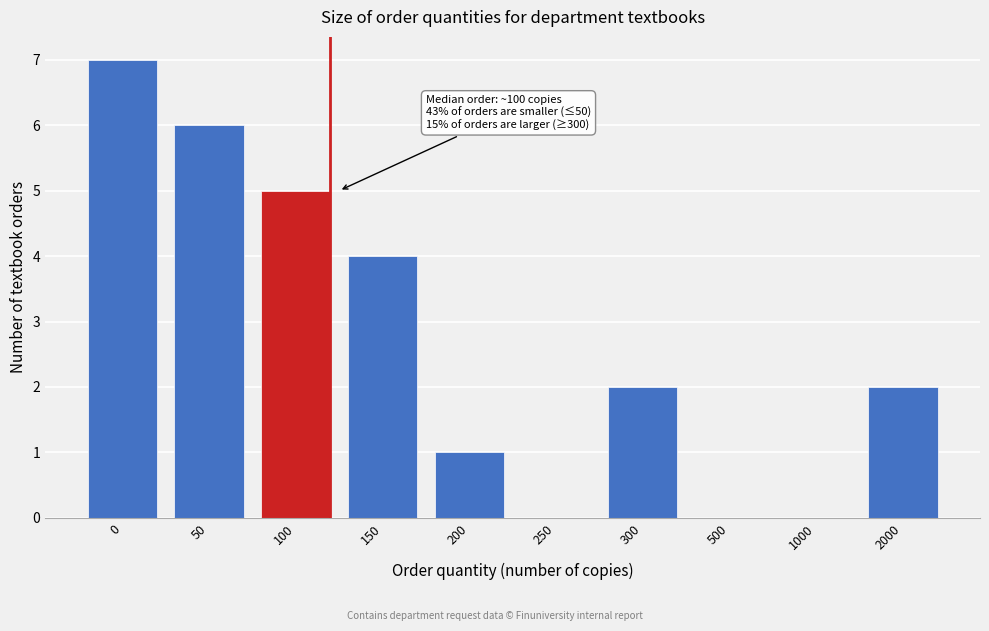

Reading left to right, what are all the values shown in this chart?

0=7	50=6	100=5	150=4	200=1	250=0	300=2	500=0	1000=0	2000=2